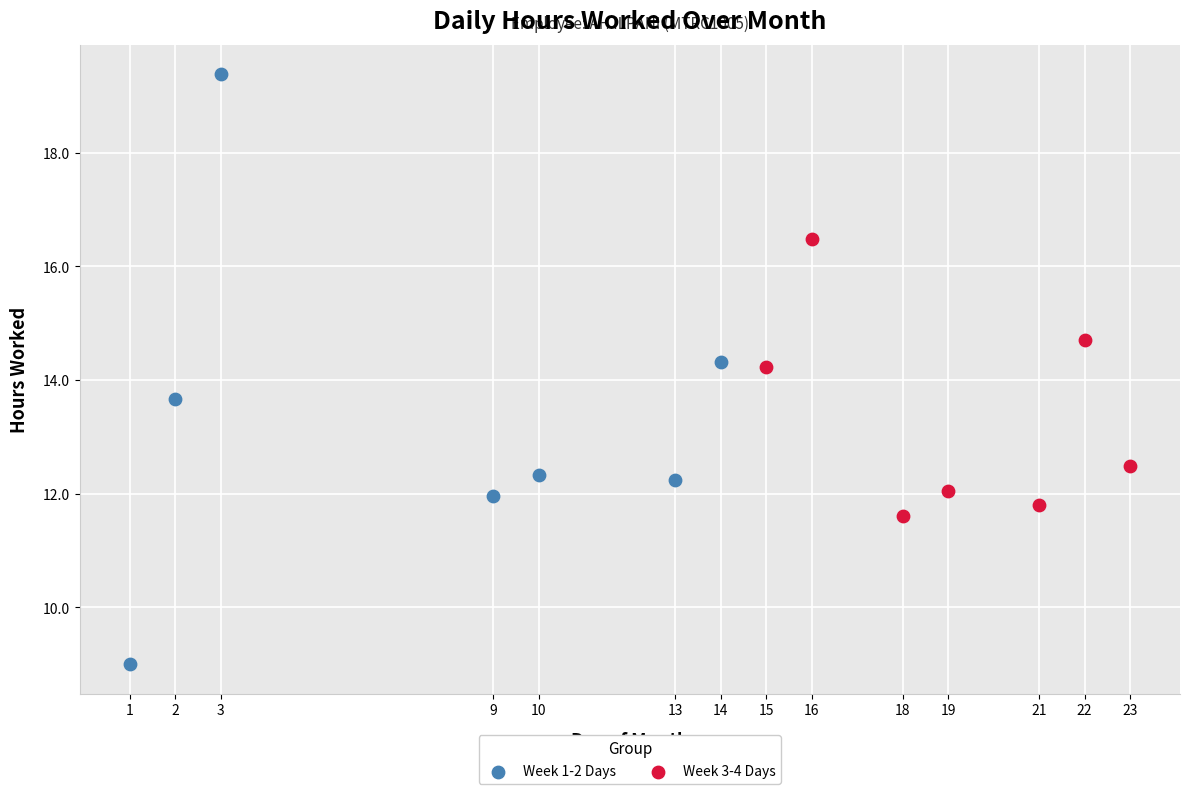

What are all the series names shown in the legend?

Week 1-2 Days, Week 3-4 Days